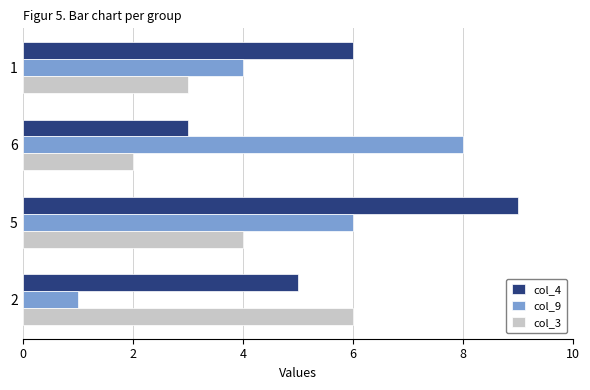

Count the col_4 values in the range 5 to 9.

3